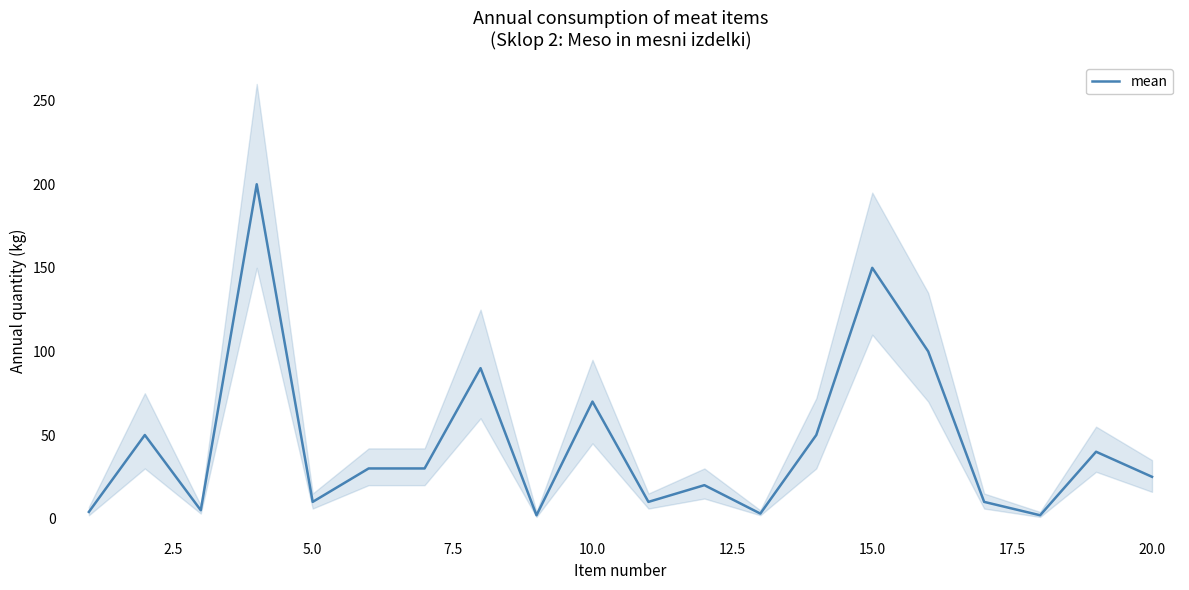

The value of mean at 20.0 is 25. True or false?

True